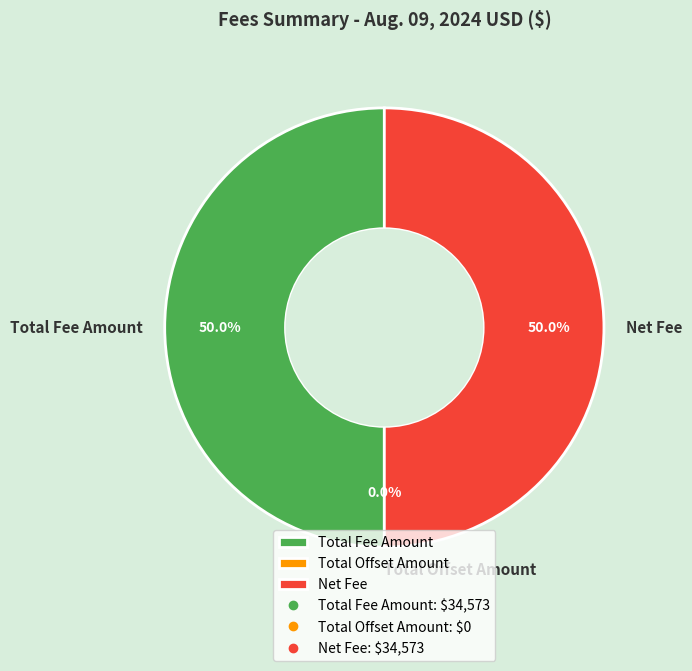

True or false: Total Offset Amount accounts for 0% of the total.

True